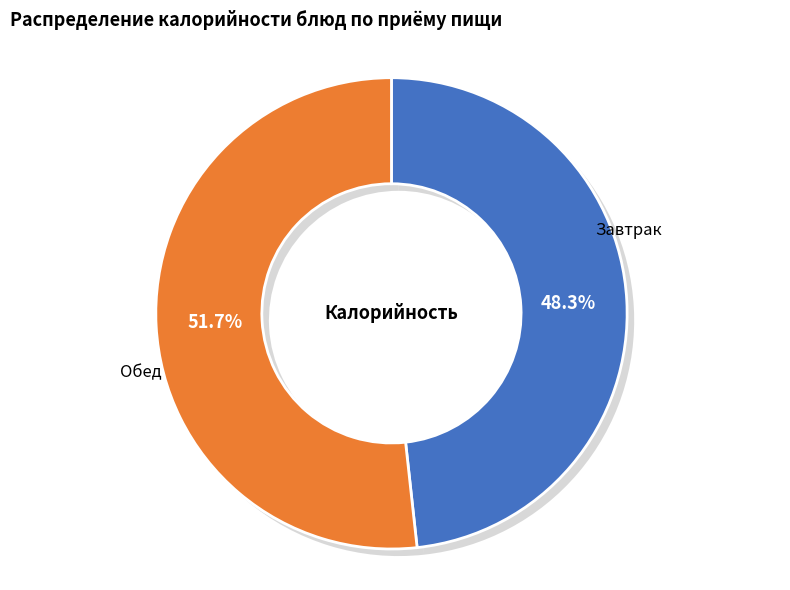

Does any single category account for the majority?

No